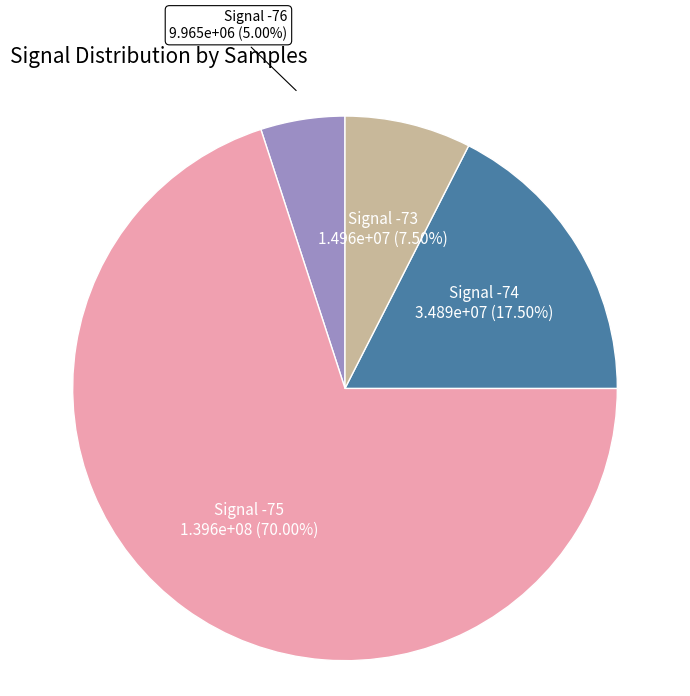

Count the number of slices in the pie.

4